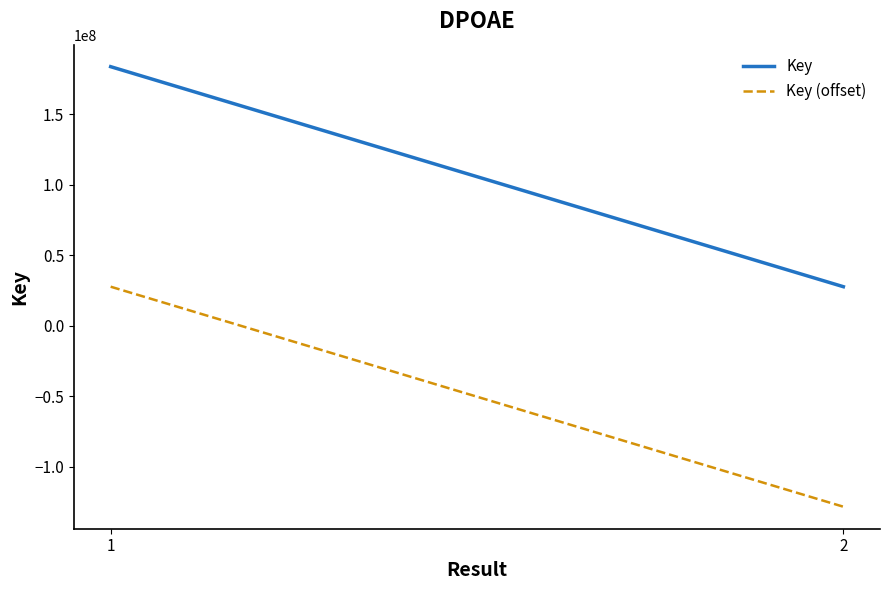

Which series changed the most between 1 and 2?

Key